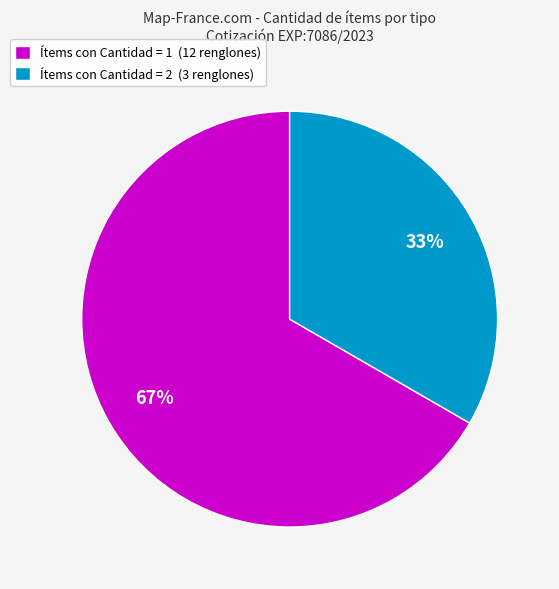

The Ítems con Cantidad = 1 (12 renglones) slice represents 73% of the pie. True or false?

False